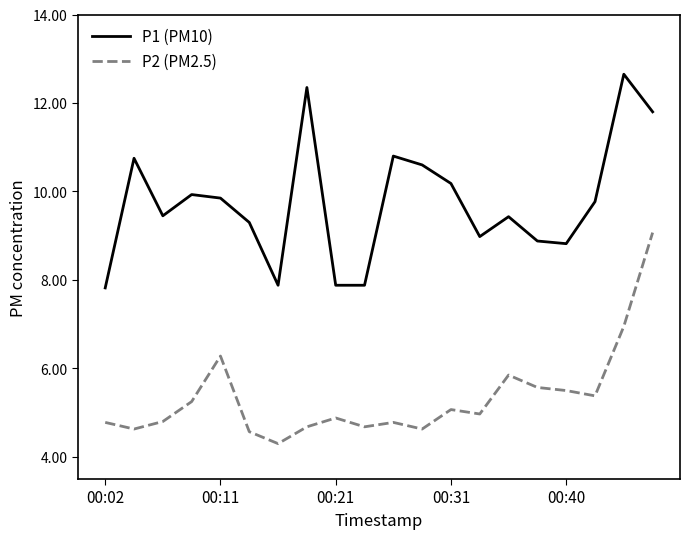

What is the smallest value displayed?

4.3